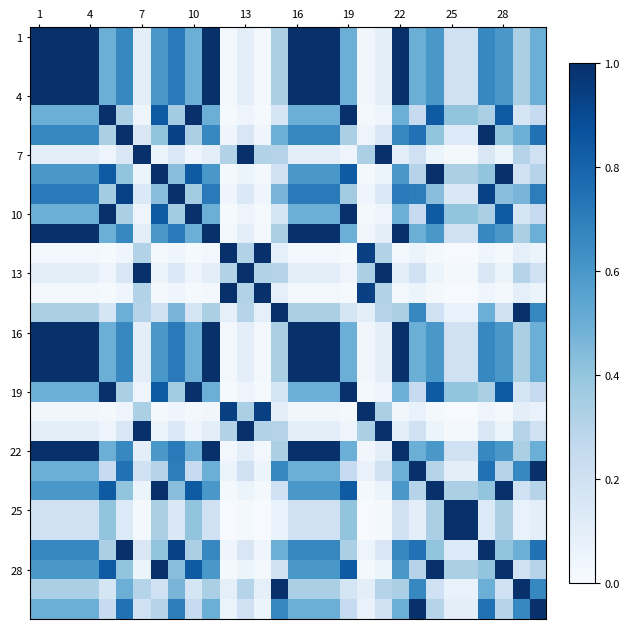

How many categories are shown in the chart?

30